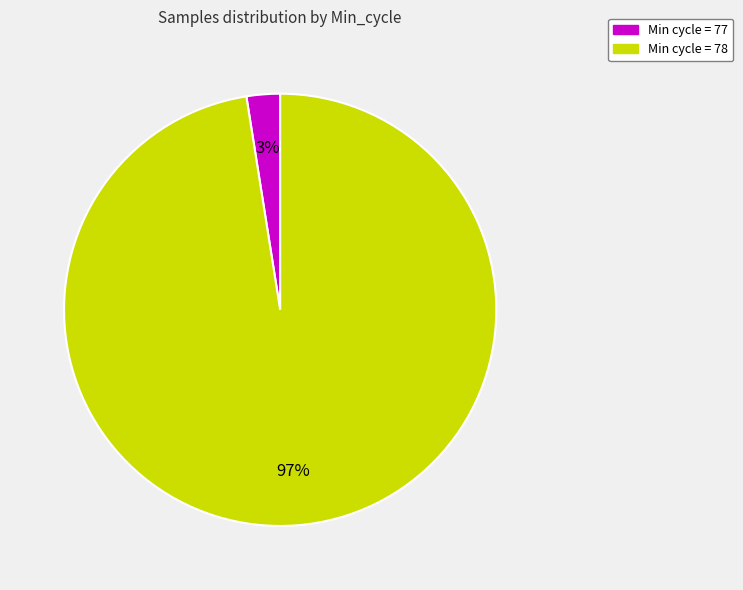

Is there any slice that represents more than half of the pie?

Yes